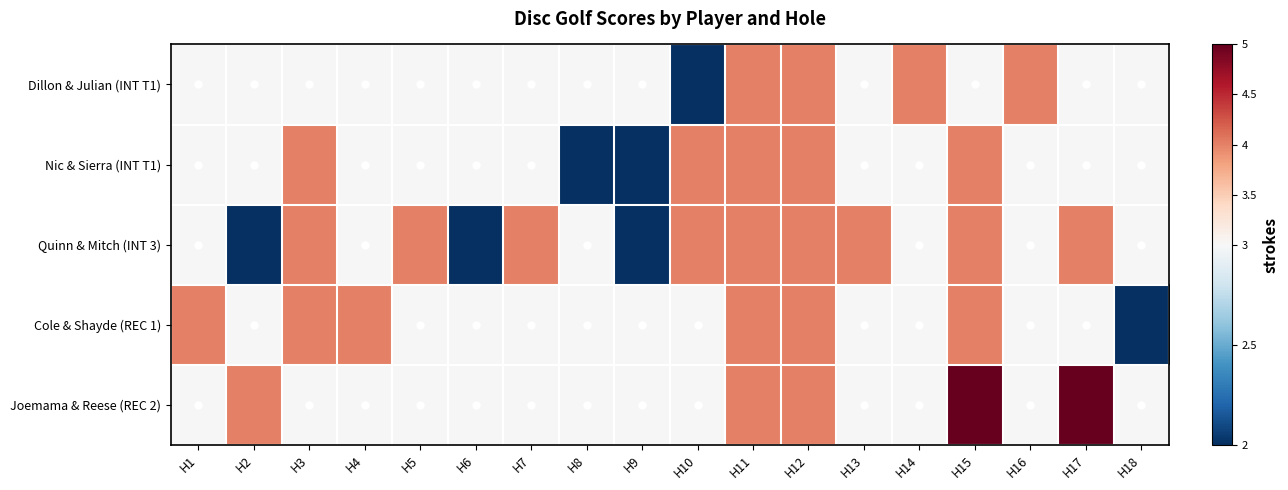

What is the maximum value shown in the chart?

5